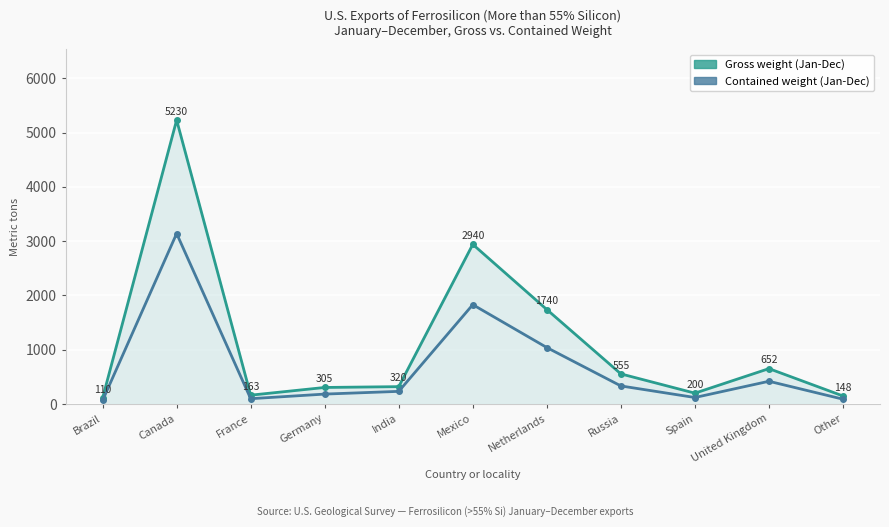

Is it true that Gross weight (Jan-Dec) (line) equals 559 at India?

False